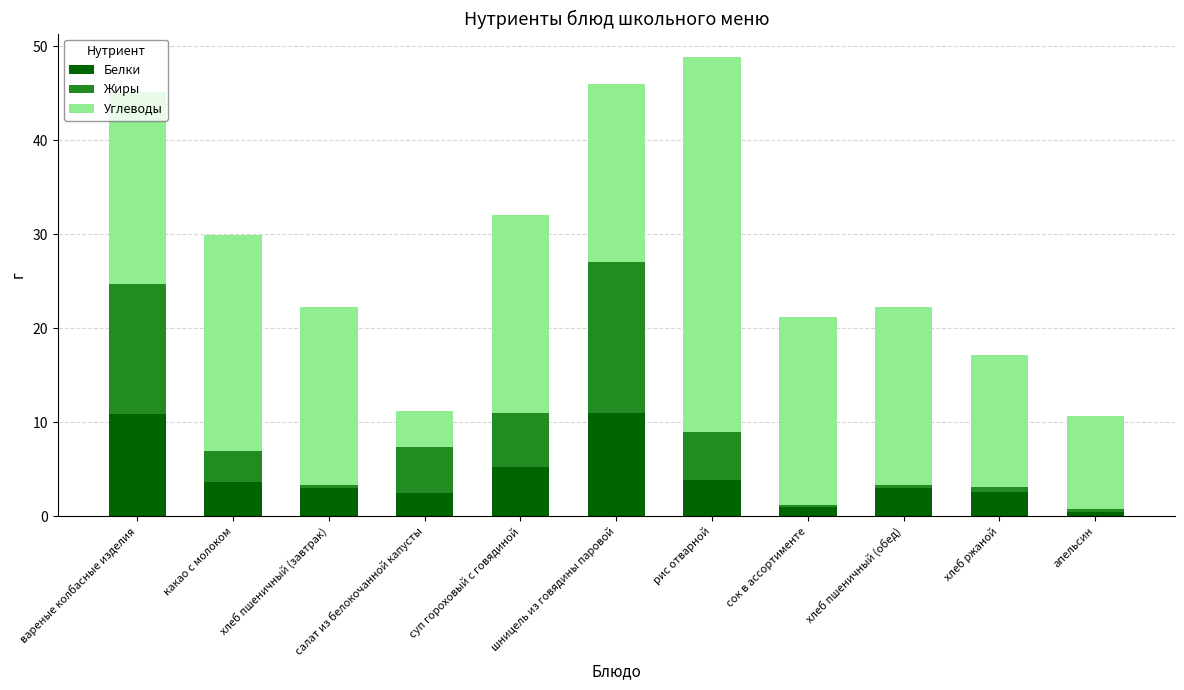

What is the difference between the maximum and second lowest values in the Белки series?

10.0